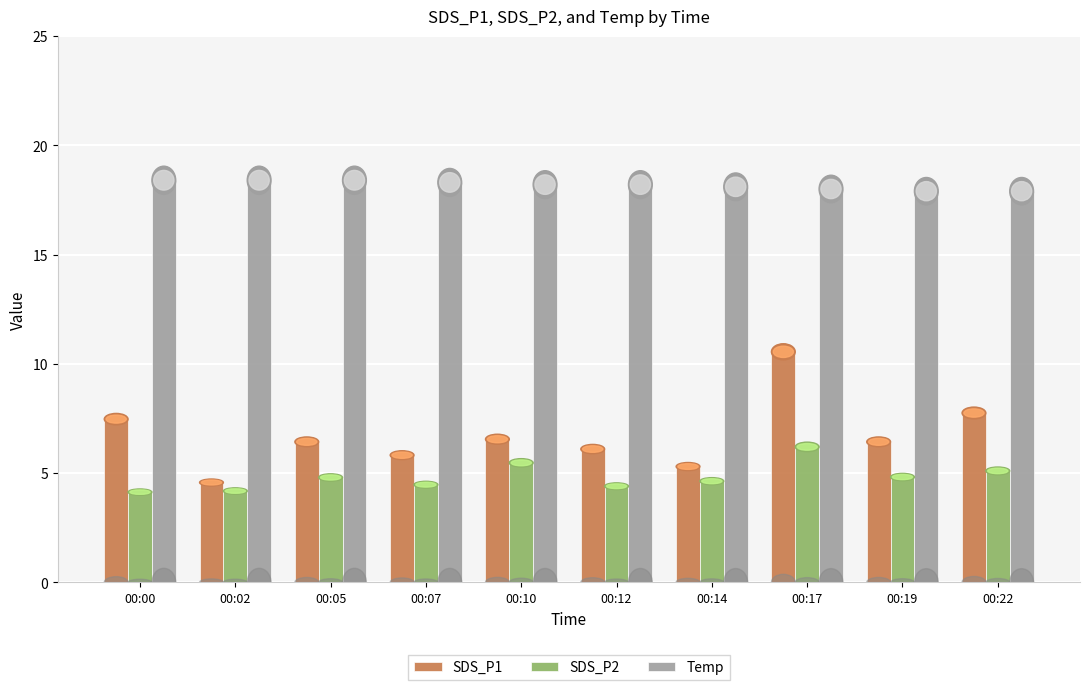

What are all the series names shown in the legend?

SDS_P1, SDS_P2, Temp